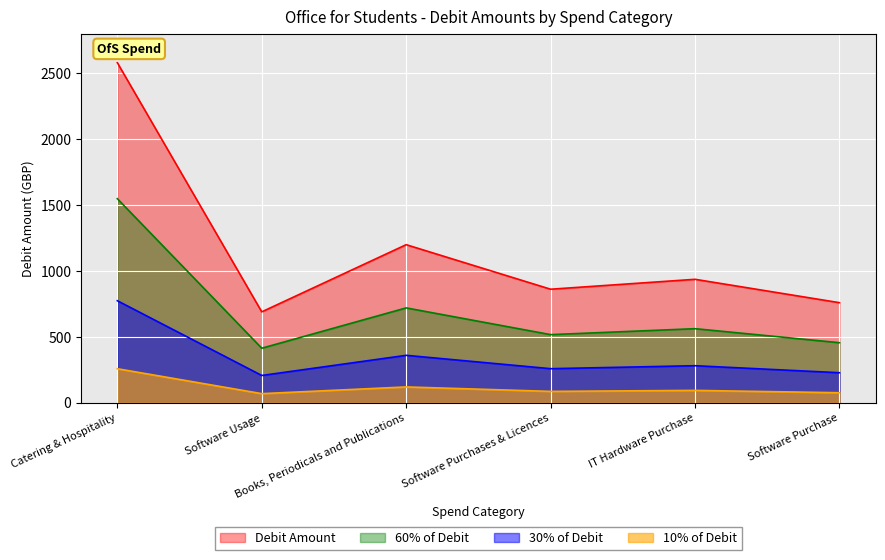

What is the maximum value shown in the chart?

2581.8